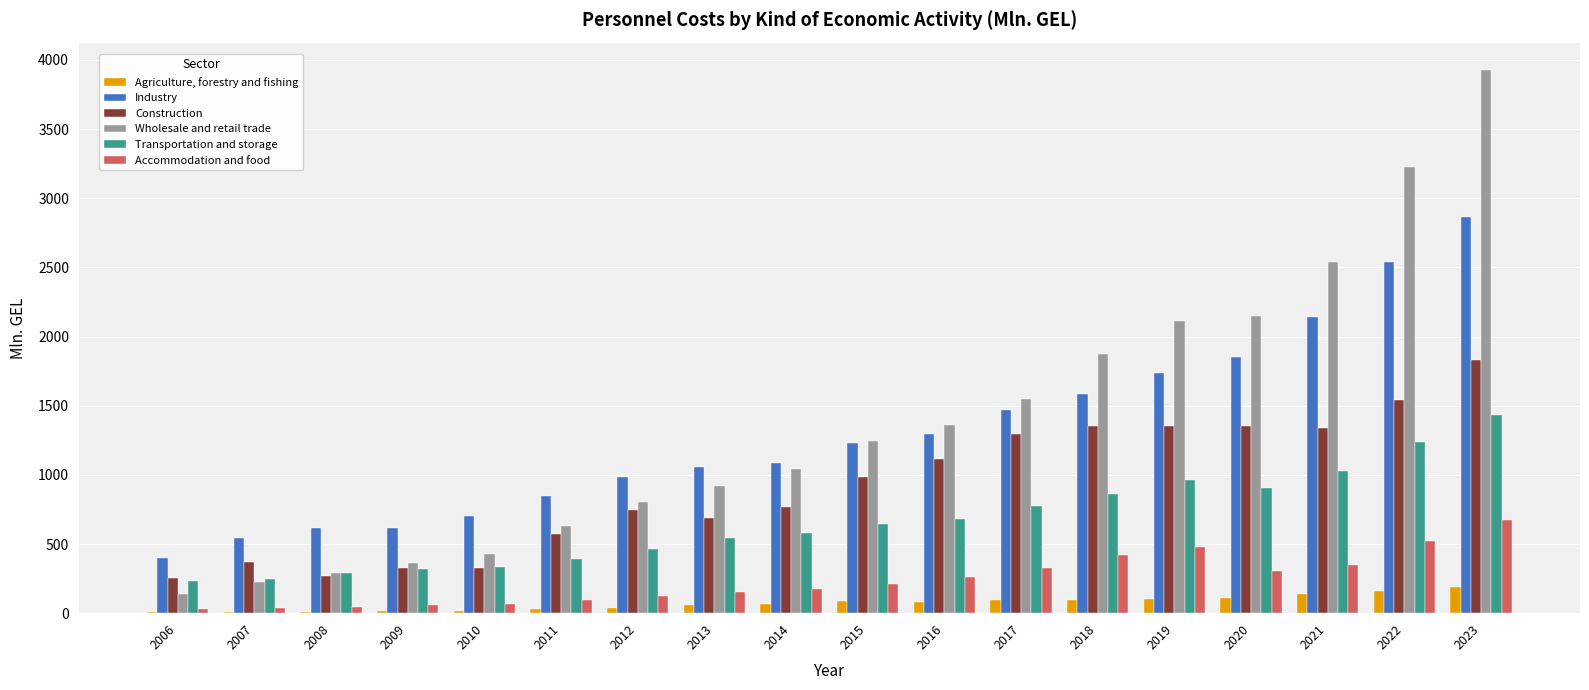

The value of Industry at 2018 is 1581.4. True or false?

True